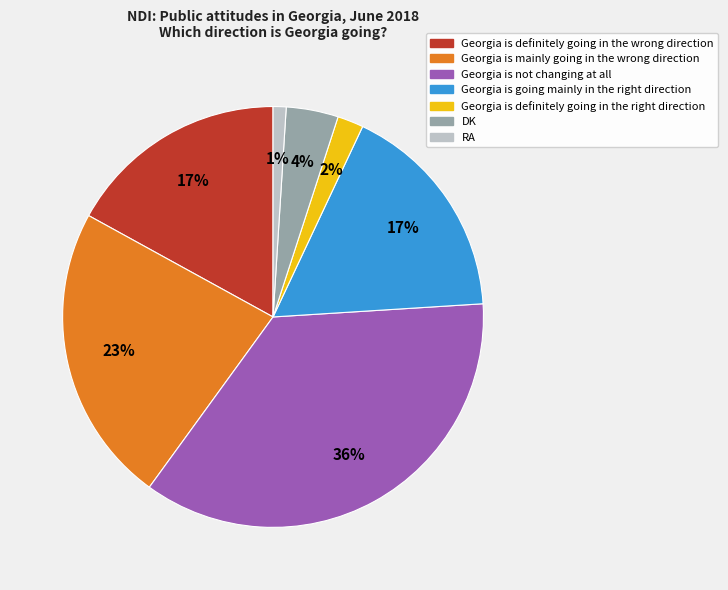

Between Georgia is not changing at all and DK, which is larger?

Georgia is not changing at all